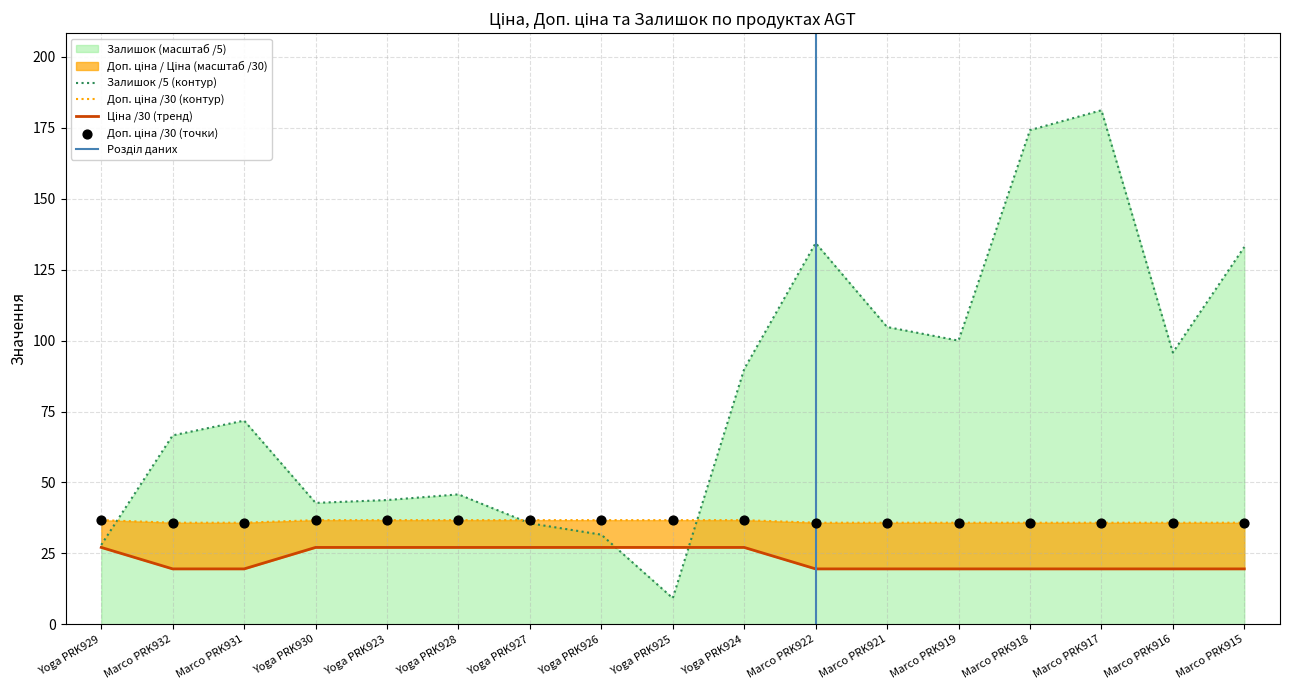

At which category is the sum across all series the highest?

Marco PRK917